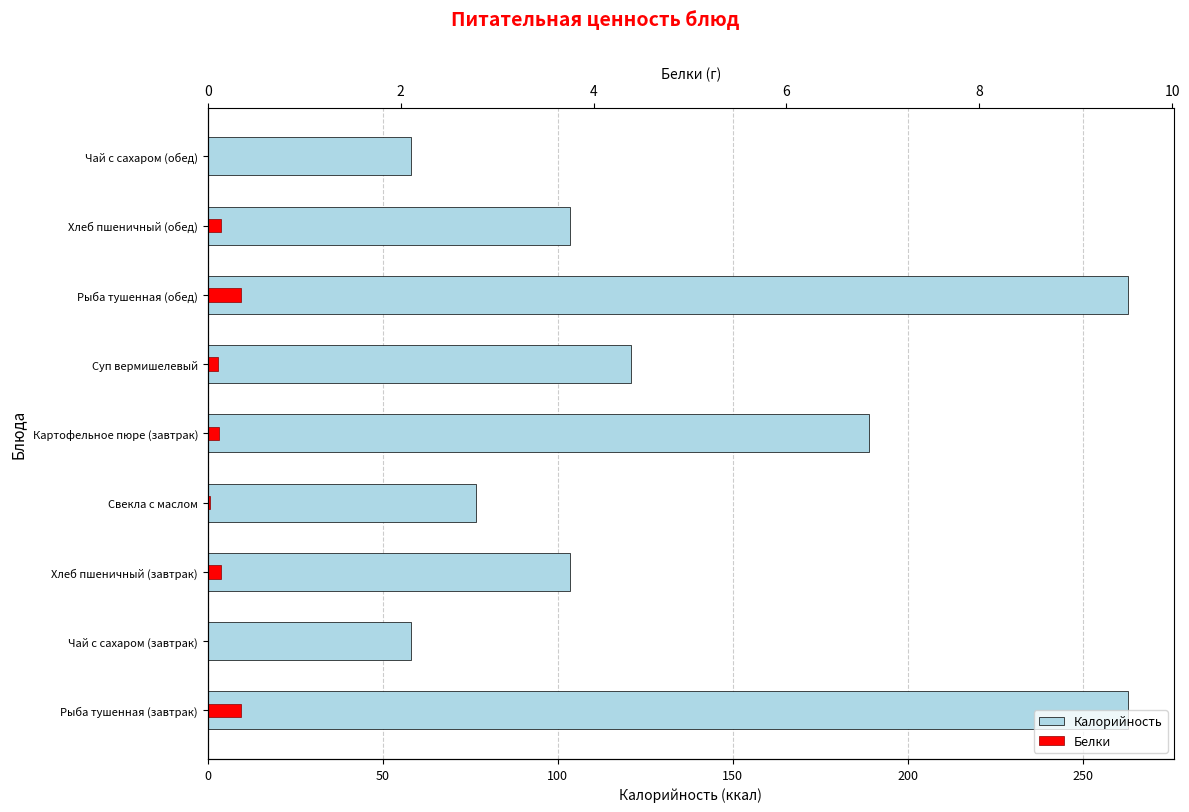

How many groups of bars are there?

9